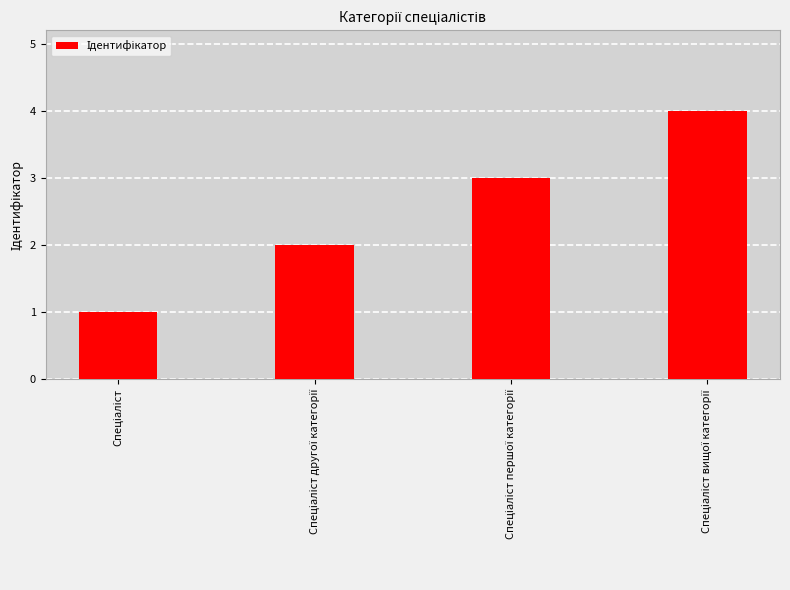

What is the sum of all values?

10